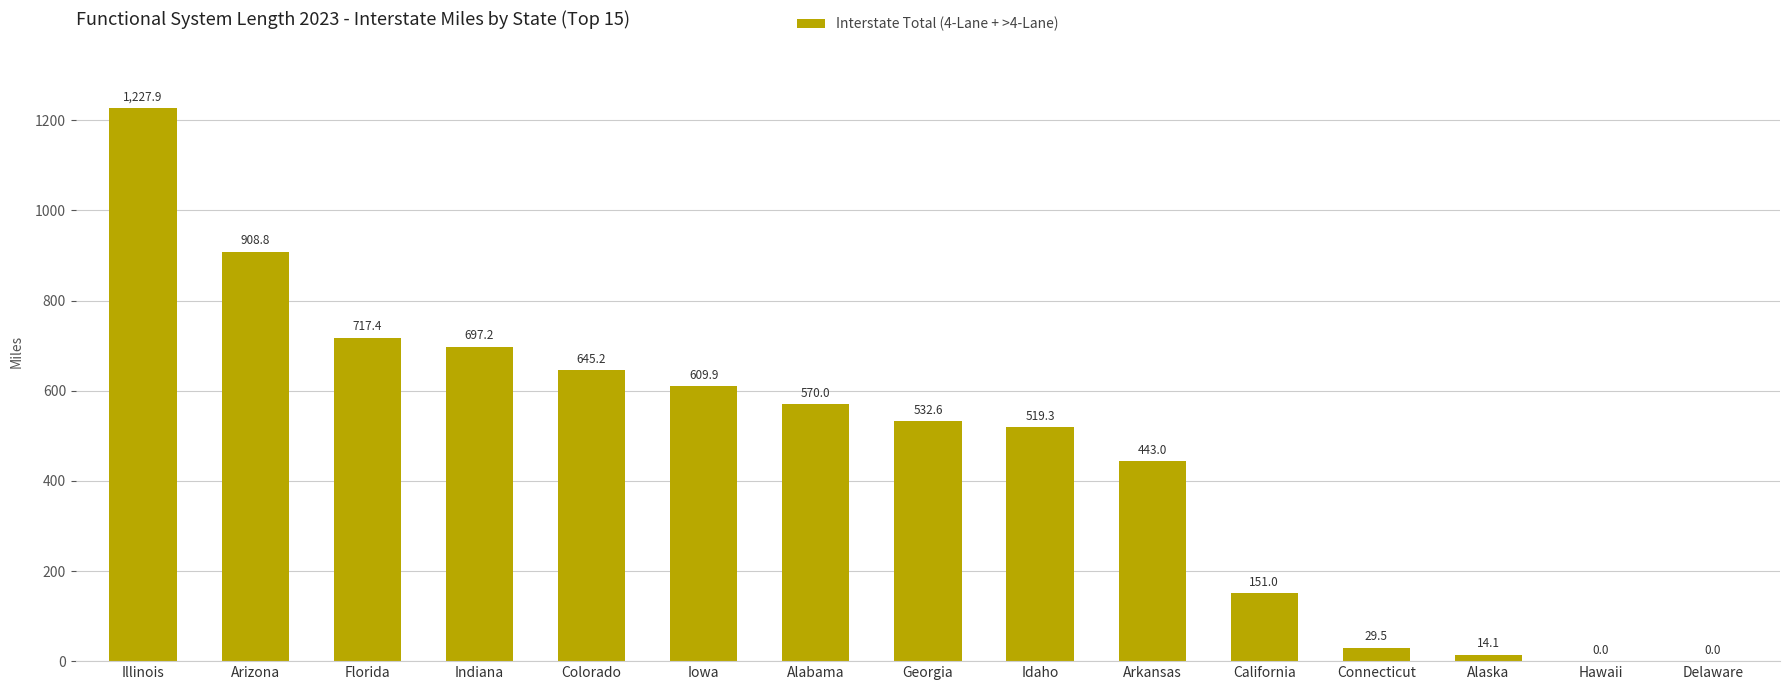

What is the change in value from Georgia to Hawaii?

-532.6